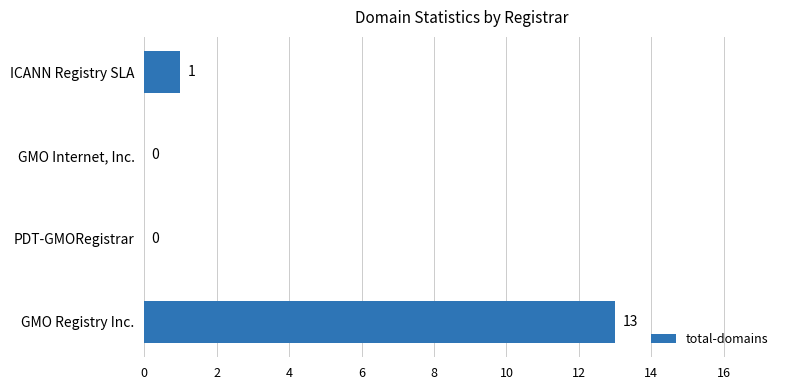

What is the change in value from PDT-GMORegistrar to ICANN Registry SLA?

+1